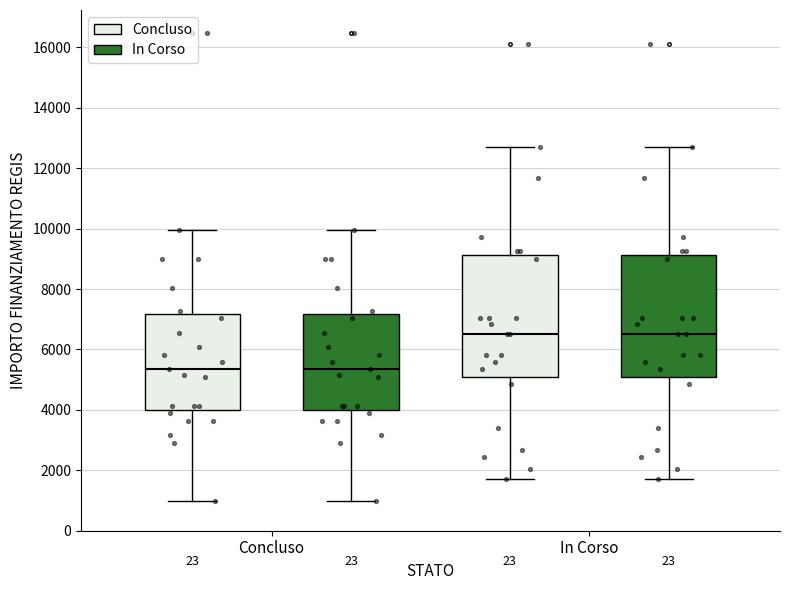

Reading left to right, read every box against the y-axis: the position of its median line, the range the box covers, and the ends of its whiskers. The values are not printed on the chart, so give them approximately, as read against the axis.

Concluso (Concluso): median 5400, box 4000 to 7200, whiskers 1000 to 10000
Concluso (In Corso): median 5400, box 4000 to 7200, whiskers 1000 to 10000
In Corso (Concluso): median 6600, box 5200 to 9200, whiskers 1800 to 12600
In Corso (In Corso): median 6600, box 5200 to 9200, whiskers 1800 to 12600